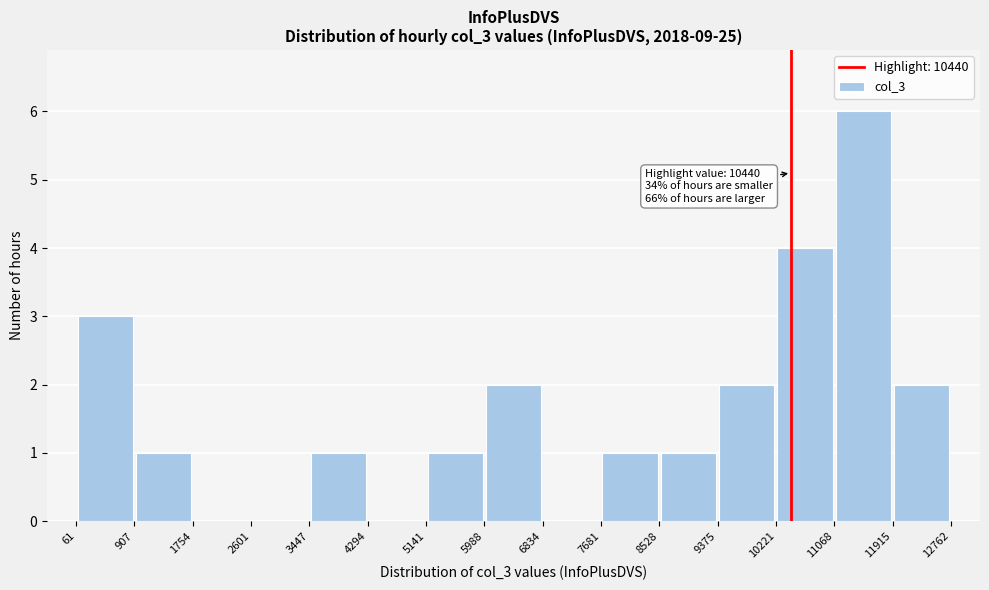

Over which range of the x-axis is the bar tallest?

11068 to 11915